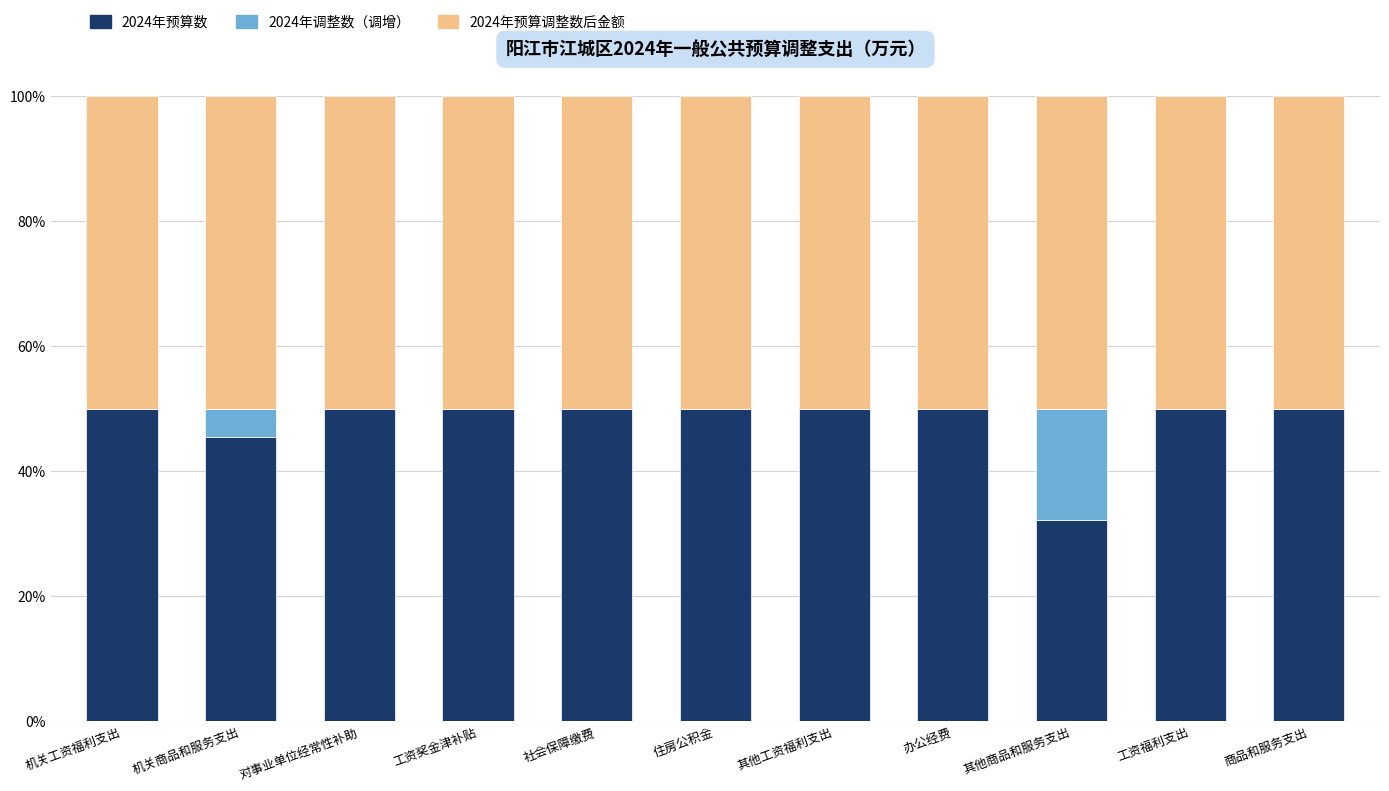

What is the total value across all series at 商品和服务支出?

100.0